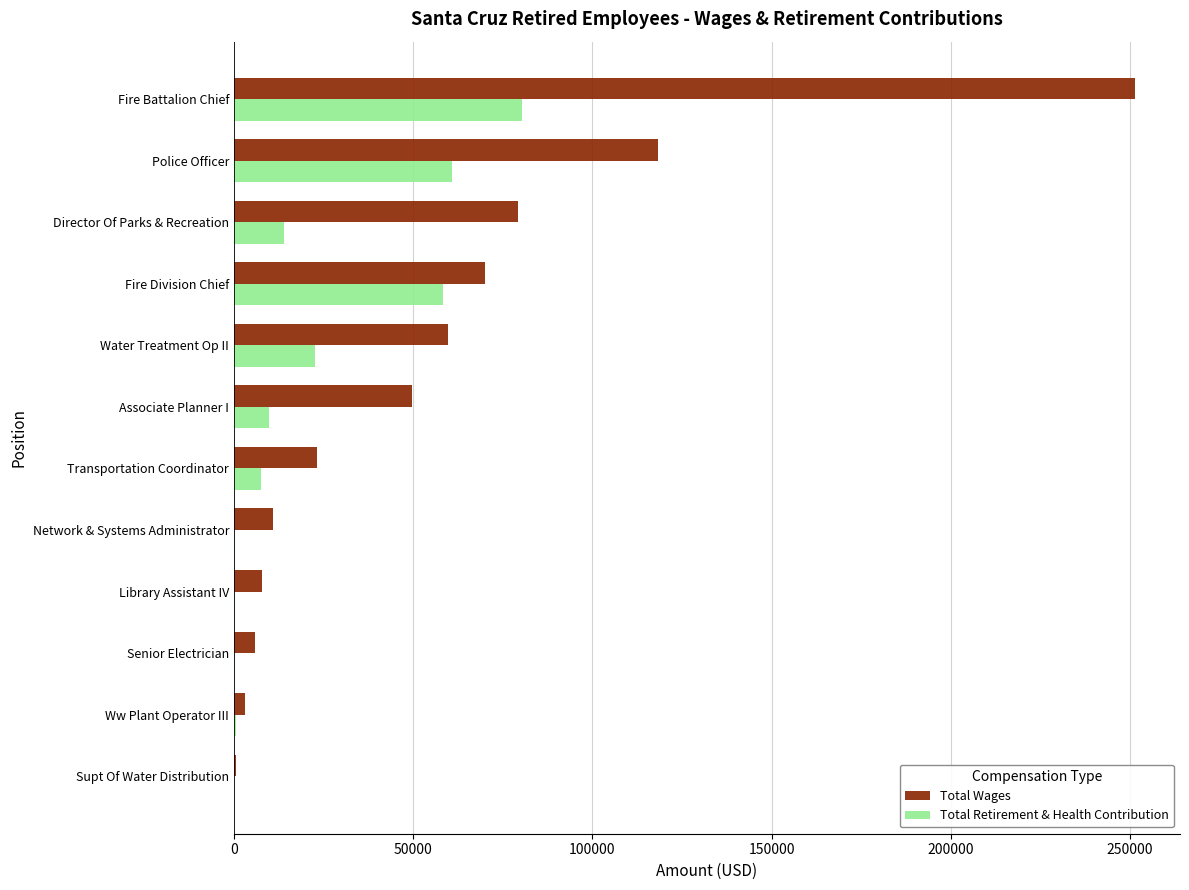

The Total Wages series shows 5821 at Senior Electrician. True or false?

True